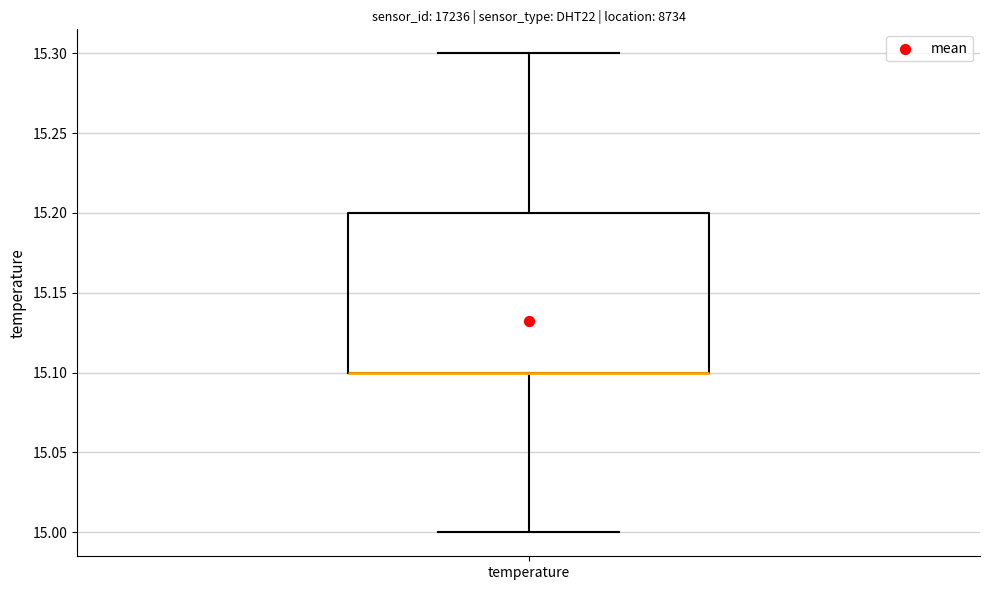

Transcribe this box plot: give where the median line is, the range the box spans, and where the two whiskers end, as read against the y-axis. The values are not printed on the chart, so give them approximately, as read against the axis.

median 15.1 (drawn on the box's lower edge), box 15.1 to 15.2, whiskers 15.0 to 15.3